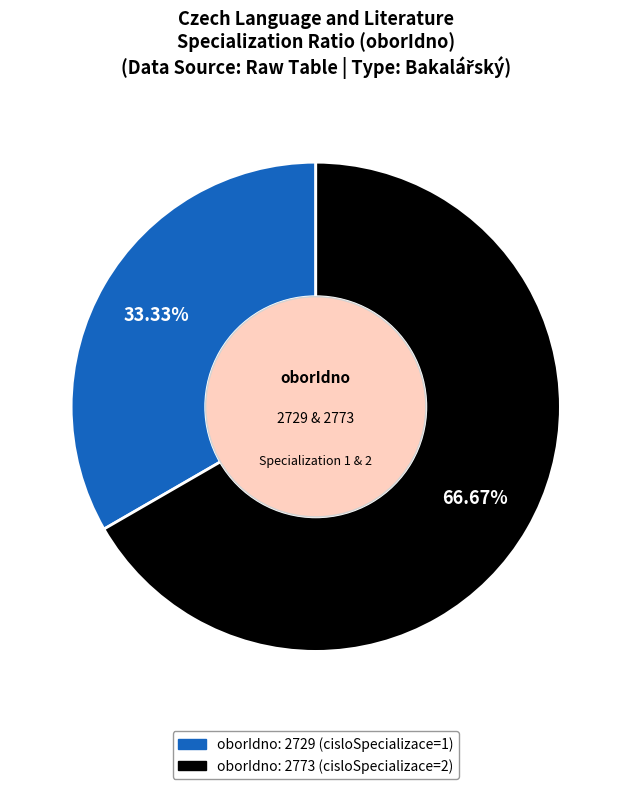

How many slices are in this pie chart?

2